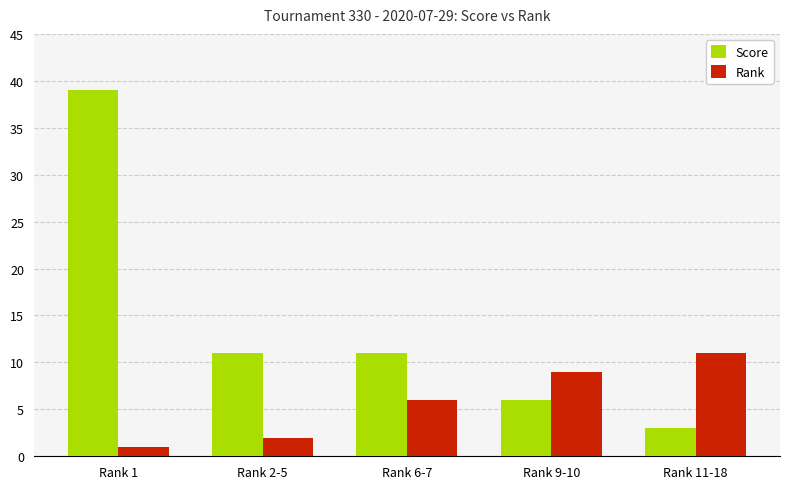

What is the label of the 4th bar from the right?

Rank 2-5